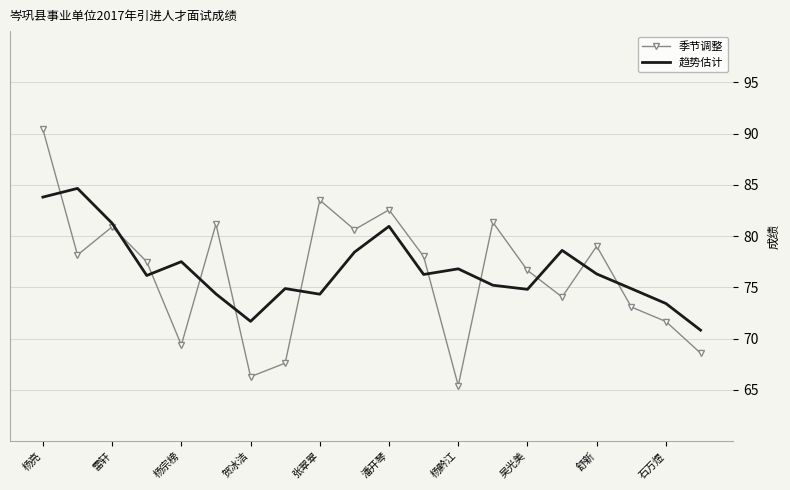

What is the lowest value of the 趋势估计 series?

70.8